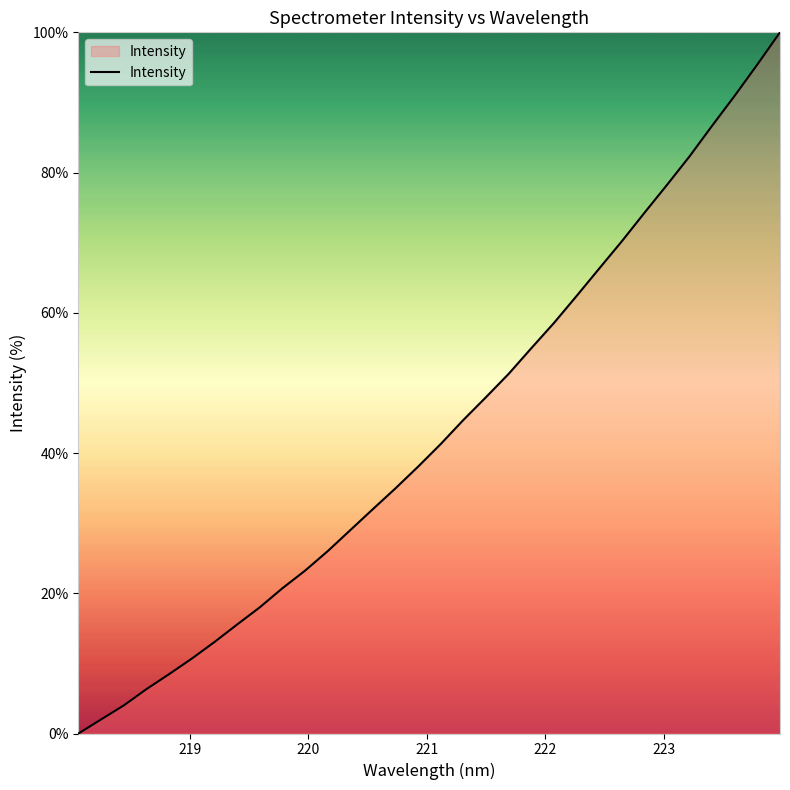

What is the difference between the maximum and minimum values?

100.0